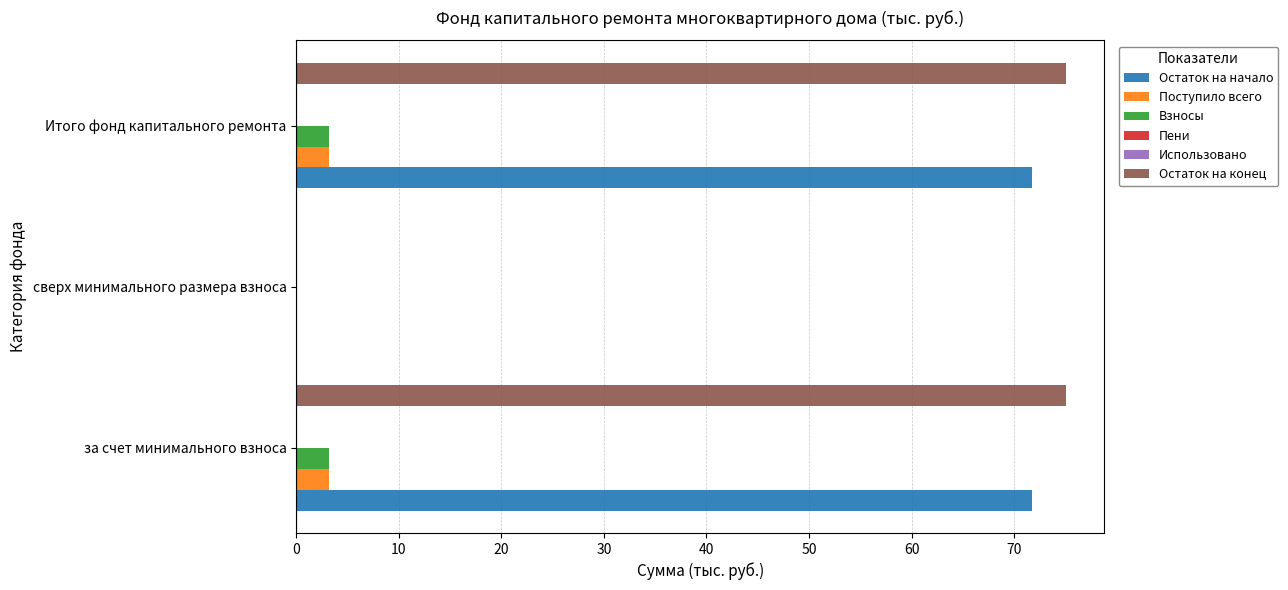

Reading left to right, list all the values displayed in this chart.

Остаток на начало: 71.8	0.0	71.8
Поступило всего: 3.2	0.0	3.2
Взносы: 3.2	0.0	3.2
Пени: 0.1	0.1	0.1
Использовано: 0.1	0.1	0.1
Остаток на конец: 75.0	0.0	75.0